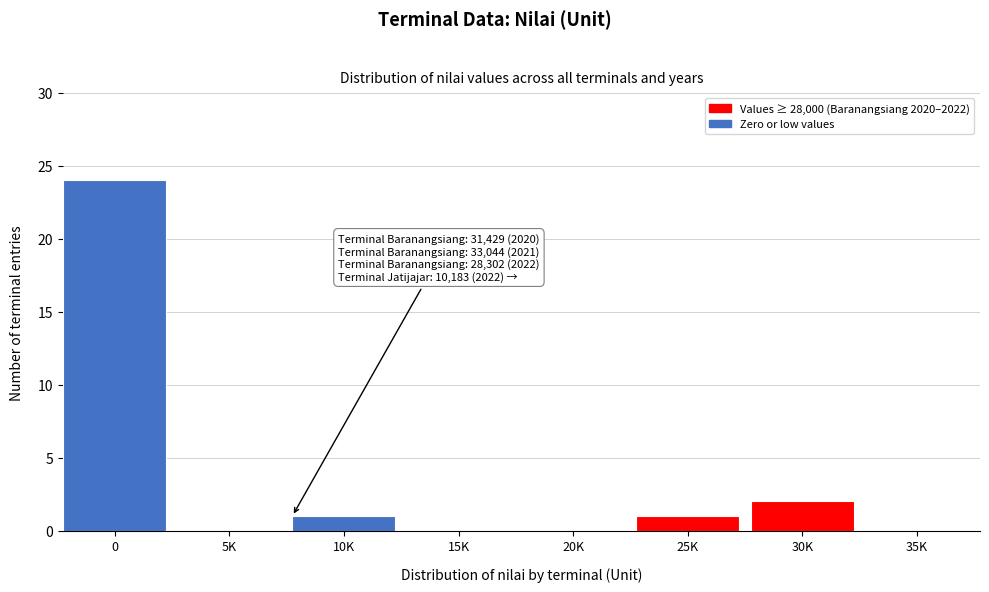

Reading left to right, transcribe all the data shown in this chart.

0=24	5K=0	10K=1	15K=0	20K=0	25K=1	30K=2	35K=0